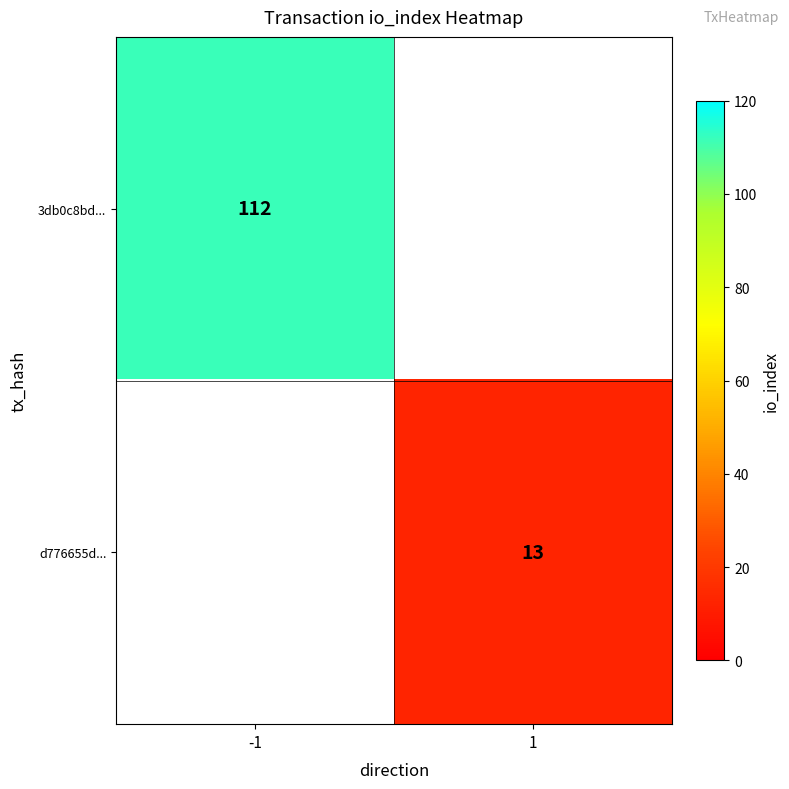

What is the greatest value displayed?

112.0